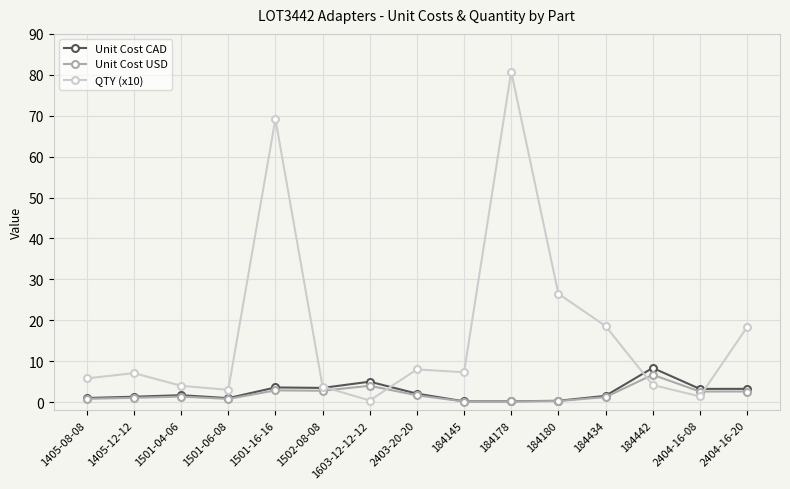

How many times do Unit Cost USD and QTY (x10) cross each other?

4